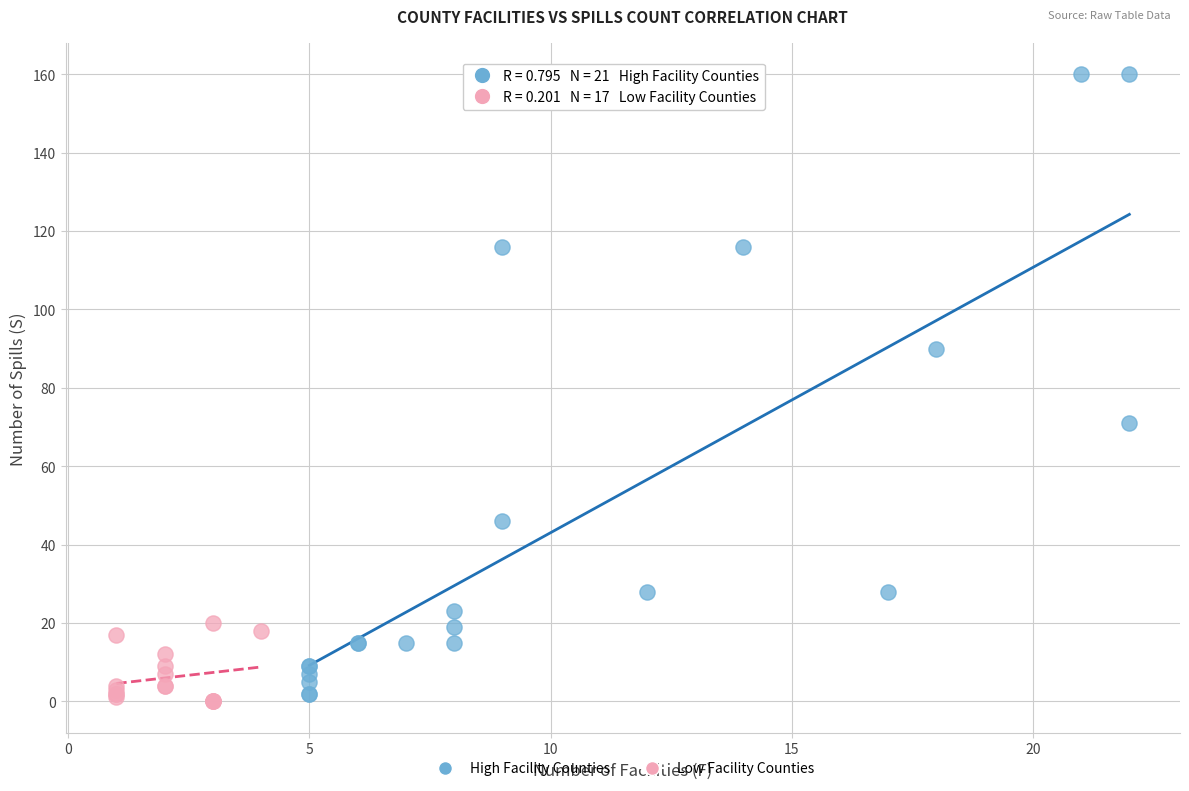

What are all the series names shown in the legend?

High Facility Counties, Low Facility Counties